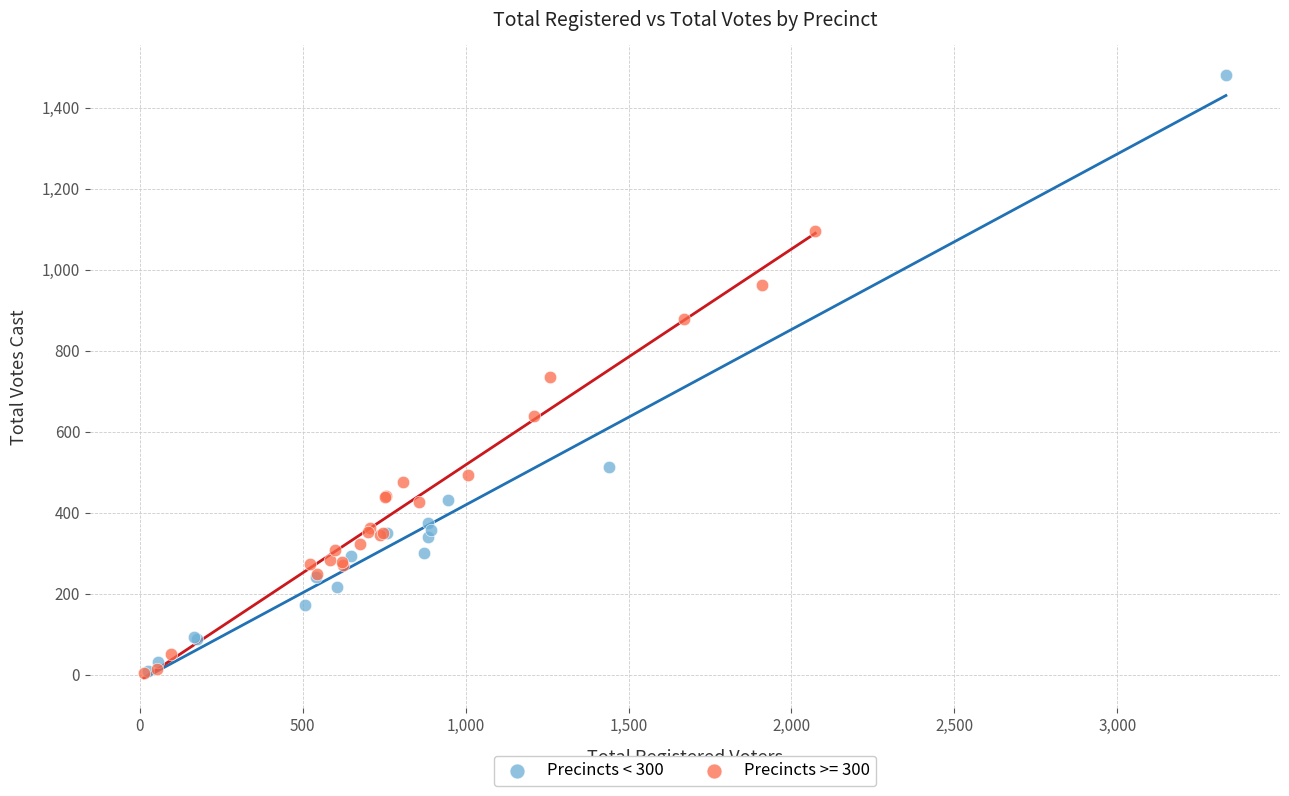

Which series has the largest Y range (max minus min)?

Precincts < 300